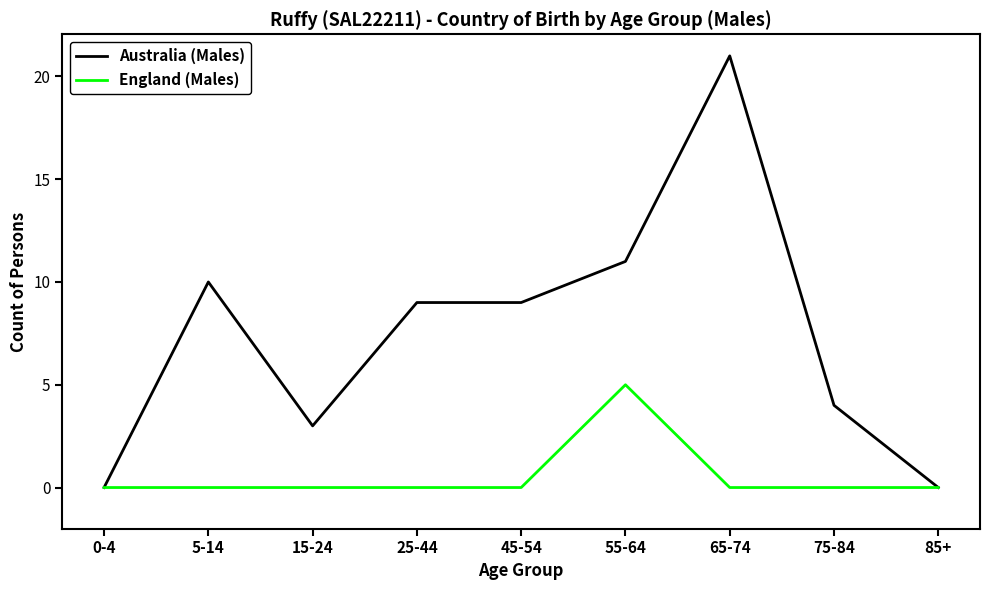

Count the England (Males) values in the range 0 to 1.

8